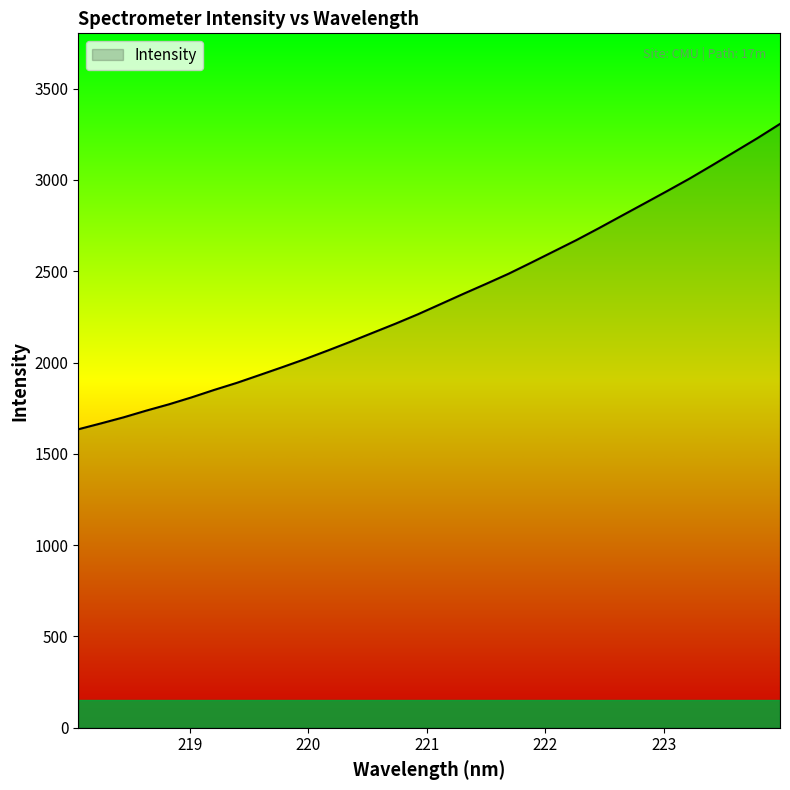

Reading left to right, extract all data points from this chart.

1634.5	1666.8	1700.0	1736.7	1771.3	1809.3	1850.2	1888.9	1931.5	1974.5	2018.5	2065.3	2113.3	2163.1	2212.6	2264.7	2320.3	2376.1	2430.6	2486.3	2547.1	2608.9	2670.8	2736.5	2803.9	2871.1	2938.6	3007.4	3080.3	3154.4	3228.7	3306.8